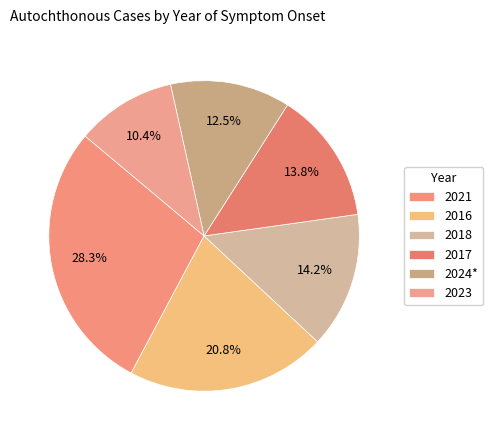

Which category has the biggest portion of the pie?

2021